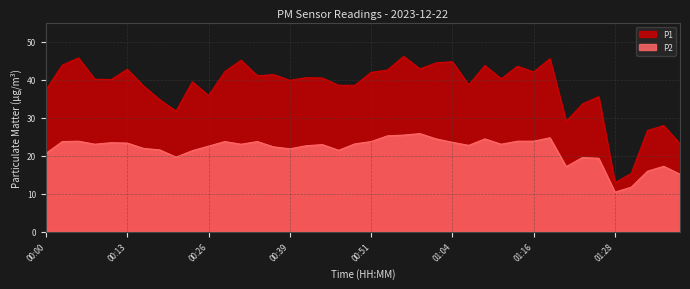

True or false: P2 and P1 cross at least once.

False